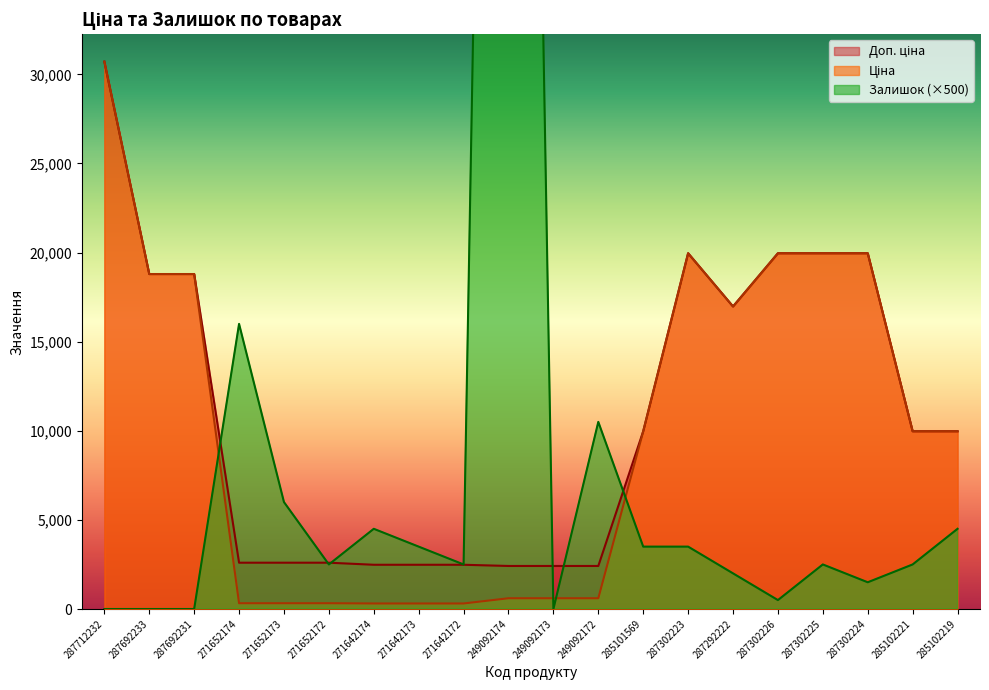

Which has a higher value, 287302226 or 287292222?

287302226